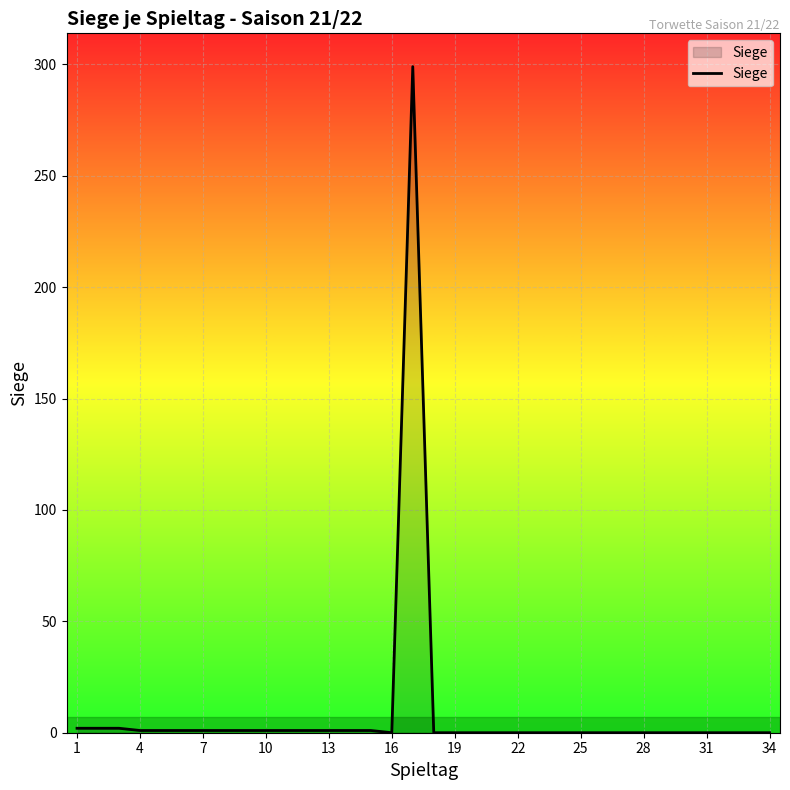

What is the average value?

9